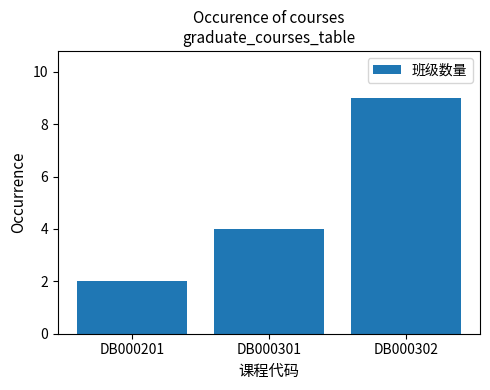

Between DB000302 and DB000201, which is larger?

DB000302